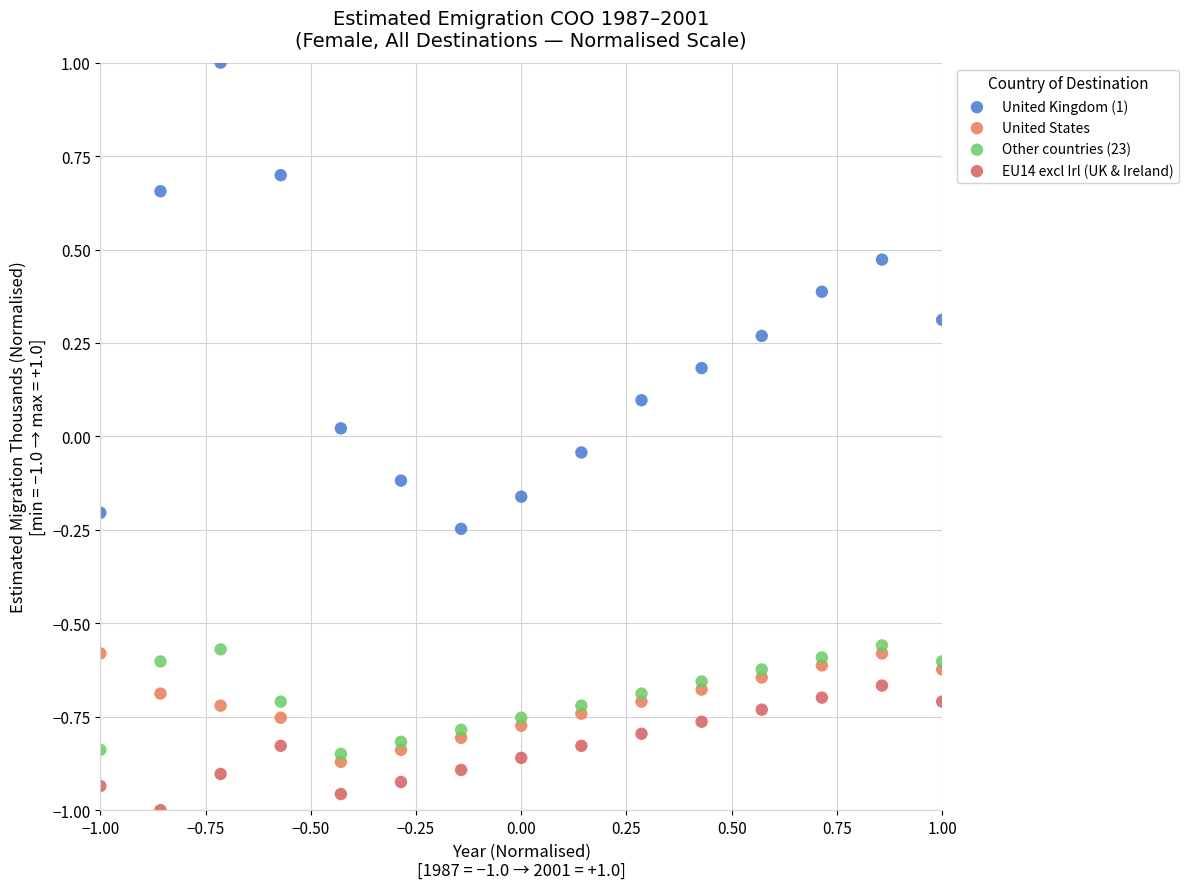

Across all data points, what is the range of X values (max minus min)?

2.0